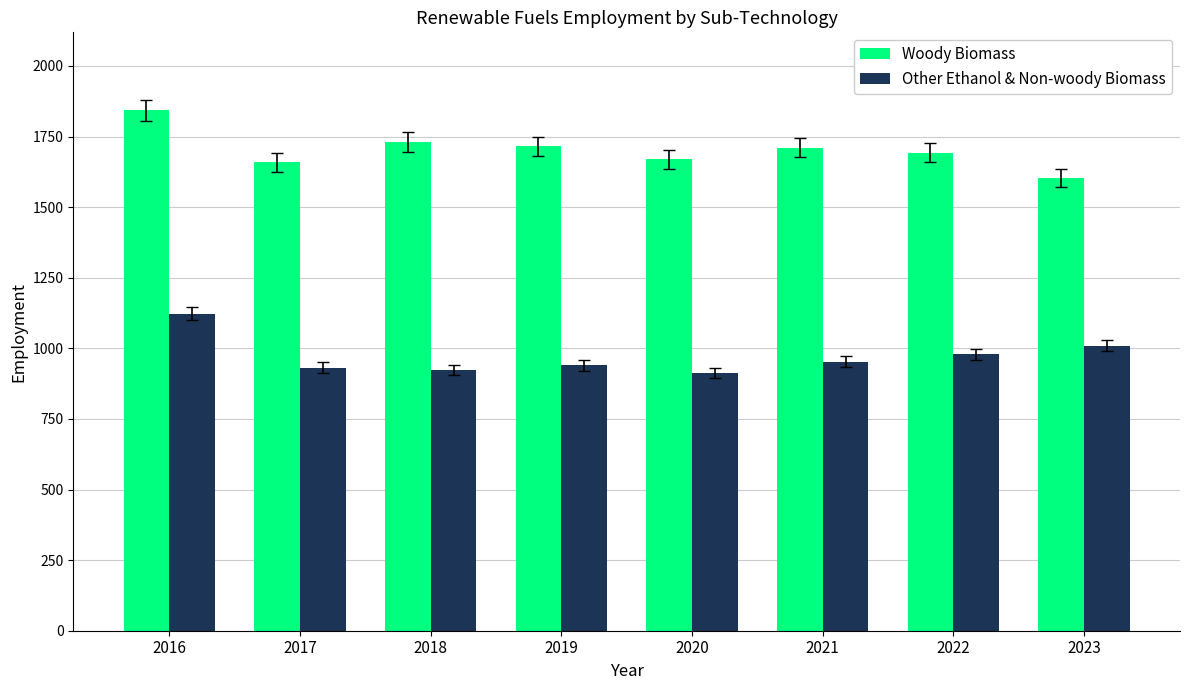

How many values in the Other Ethanol & Non-woody Biomass series are below 953?

4